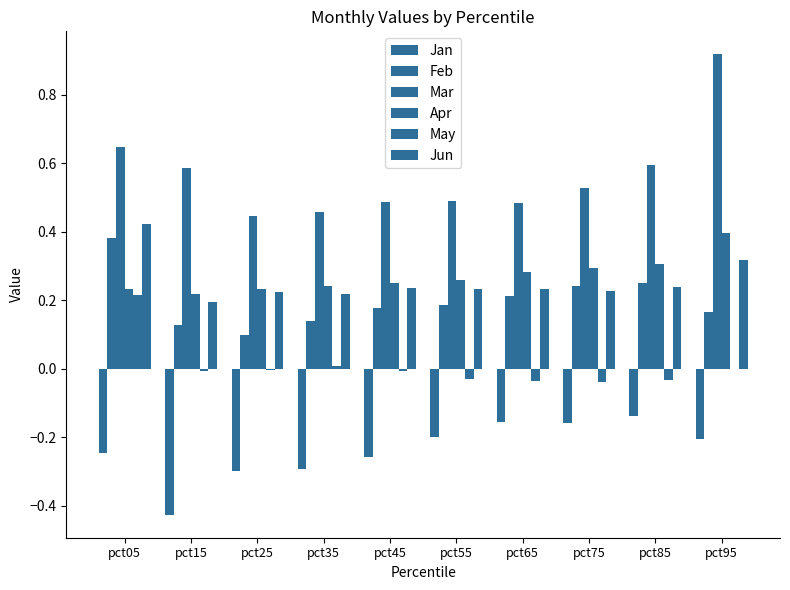

Reading left to right, what are all the values shown in this chart?

Jan: pct05=-0.2	pct15=-0.4	pct25=-0.3	pct35=-0.3	pct45=-0.3	pct55=-0.2	pct65=-0.2	pct75=-0.2	pct85=-0.1	pct95=-0.2
Feb: pct05=0.4	pct15=0.1	pct25=0.1	pct35=0.1	pct45=0.2	pct55=0.2	pct65=0.2	pct75=0.2	pct85=0.2	pct95=0.2
Mar: pct05=0.6	pct15=0.6	pct25=0.4	pct35=0.5	pct45=0.5	pct55=0.5	pct65=0.5	pct75=0.5	pct85=0.6	pct95=0.9
Apr: pct05=0.2	pct15=0.2	pct25=0.2	pct35=0.2	pct45=0.2	pct55=0.3	pct65=0.3	pct75=0.3	pct85=0.3	pct95=0.4
May: pct05=0.2	pct15=-0.0	pct25=-0.0	pct35=0.0	pct45=-0.0	pct55=-0.0	pct65=-0.0	pct75=-0.0	pct85=-0.0	pct95=-0.0
Jun: pct05=0.4	pct15=0.2	pct25=0.2	pct35=0.2	pct45=0.2	pct55=0.2	pct65=0.2	pct75=0.2	pct85=0.2	pct95=0.3